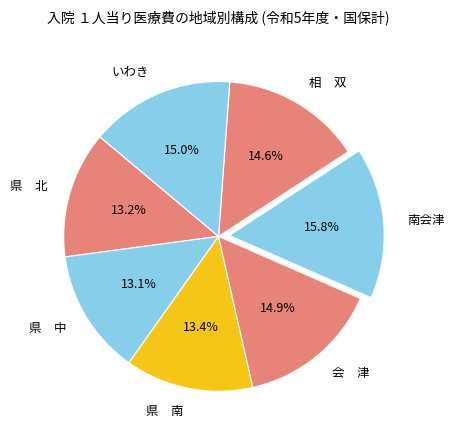

Does いわき represent more than half of the total?

No